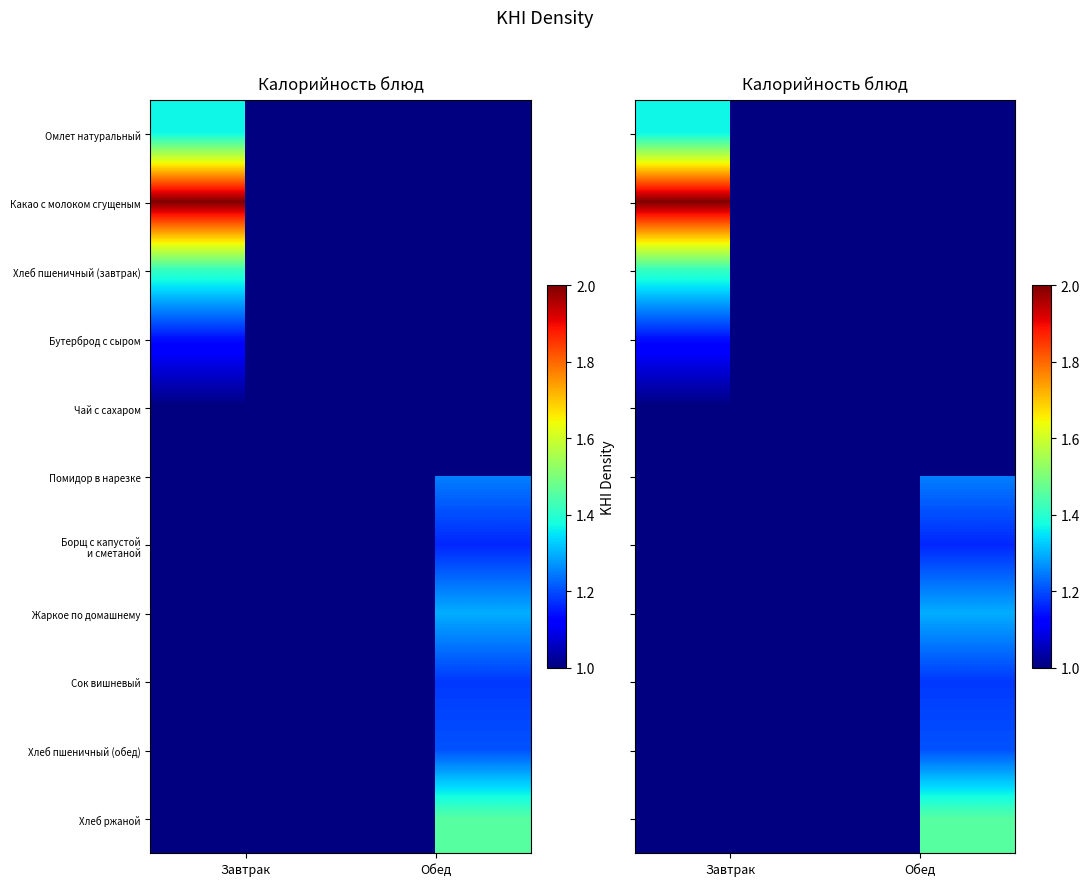

Rank the series by their maximum value, from highest to lowest.

Какао с молоком сгущеным, Хлеб пшеничный (завтрак), Бутерброд с сыром, Чай с сахаром, Помидор в нарезке, Борщ с капустой и сметаной, Жаркое по домашнему, Сок вишневый, Хлеб пшеничный (обед), Хлеб ржаной, Омлет натуральный